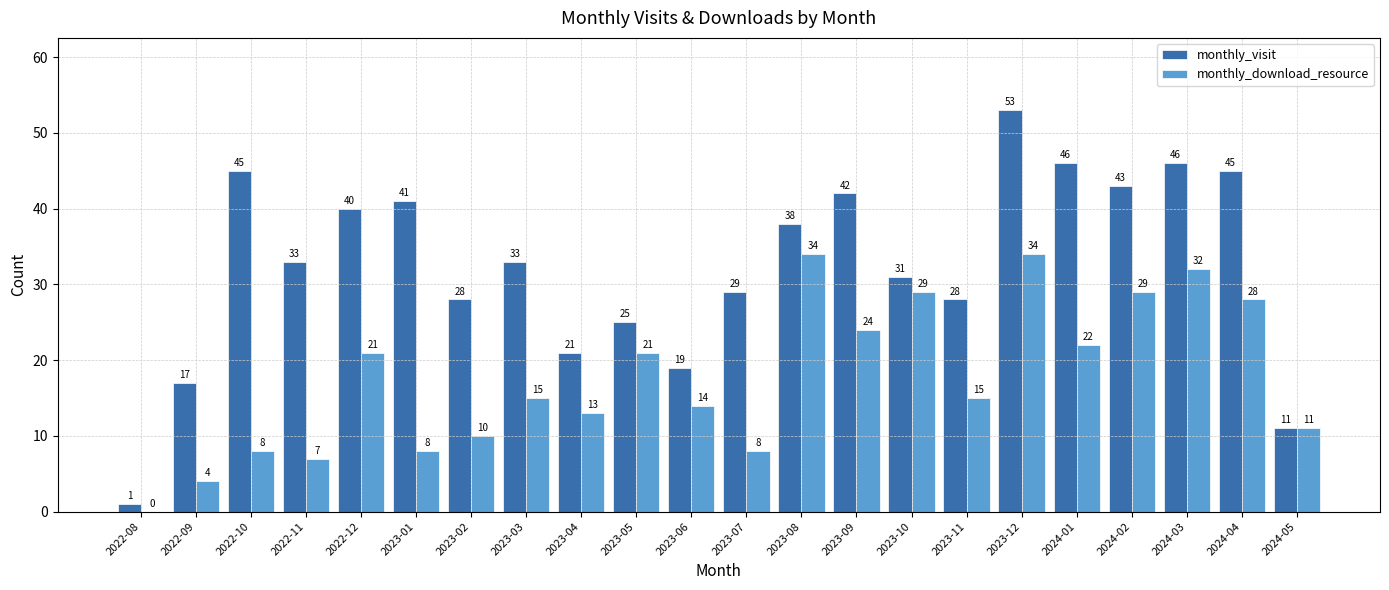

The value of monthly_download_resource at 2022-08 is -11. True or false?

False